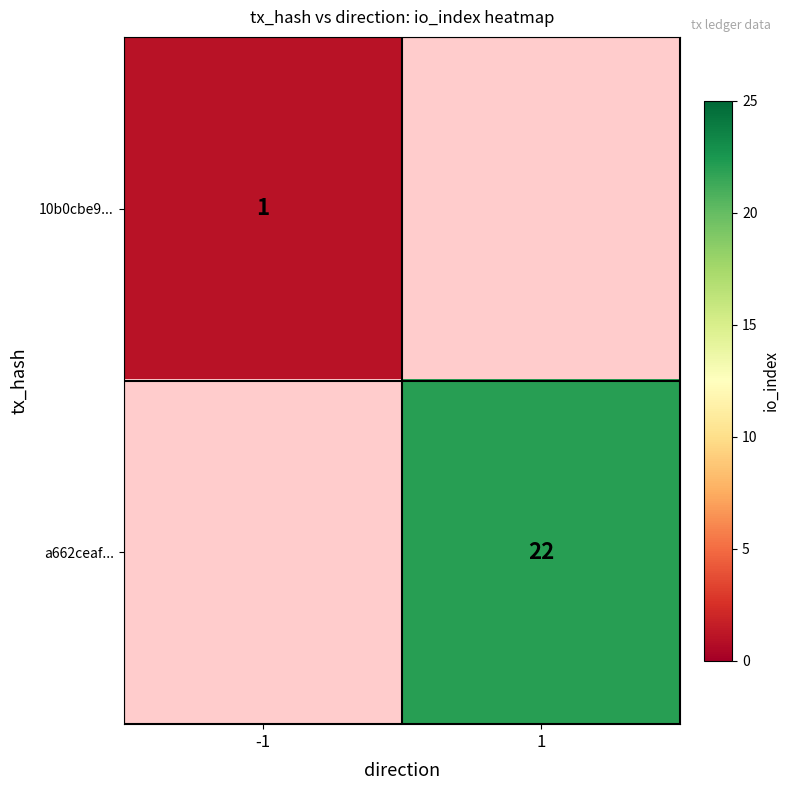

Which category has the lowest value across all series?

-1